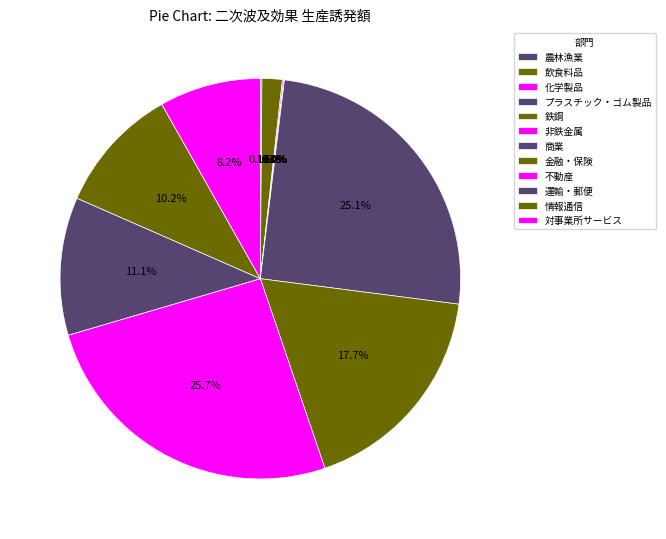

What portion of the pie excludes プラスチック・ゴム製品?

100.0%